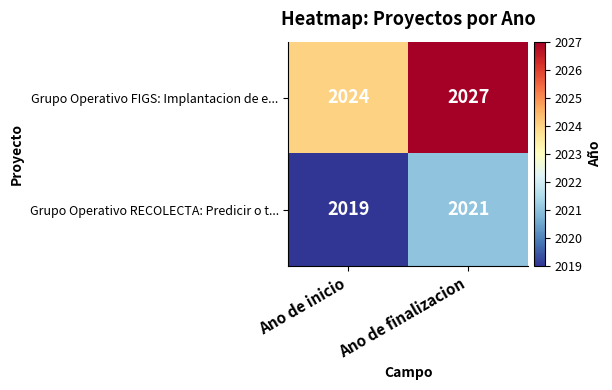

Reading right to left, what are all the values shown in this chart?

Grupo Operativo FIGS: Implantacion de e...: 2027	2024
Grupo Operativo RECOLECTA: Predicir o t...: 2021	2019